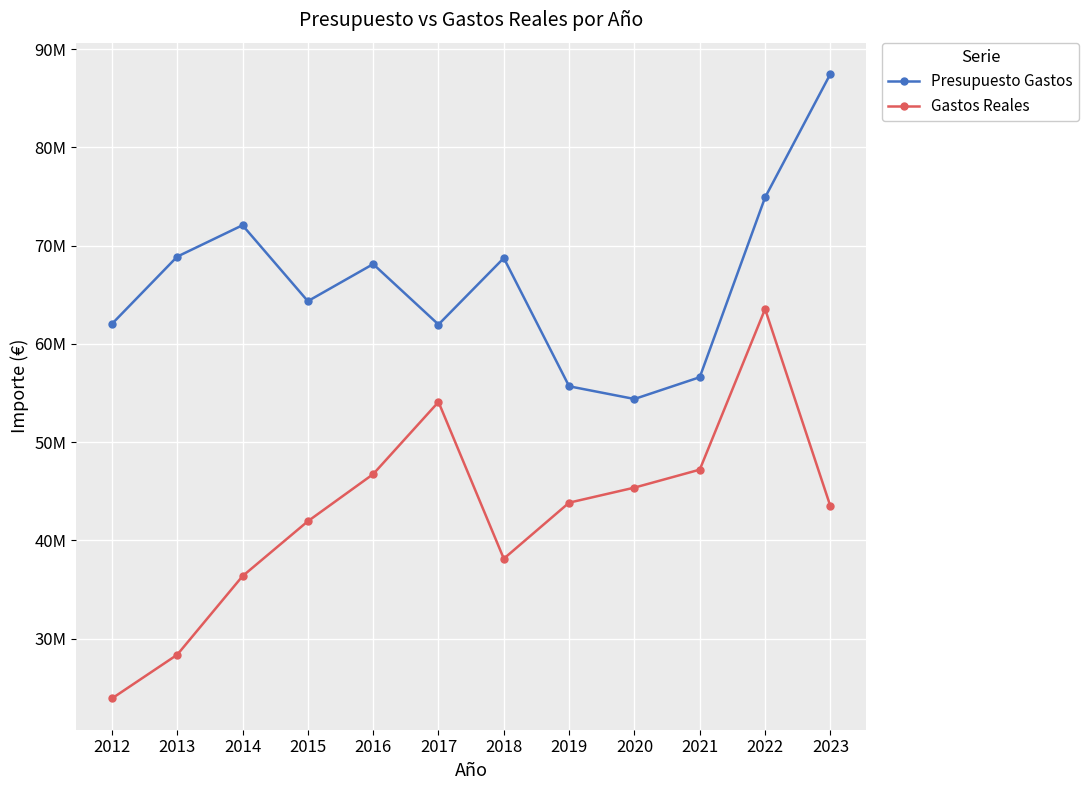

Which label corresponds to the largest value in the chart?

2023